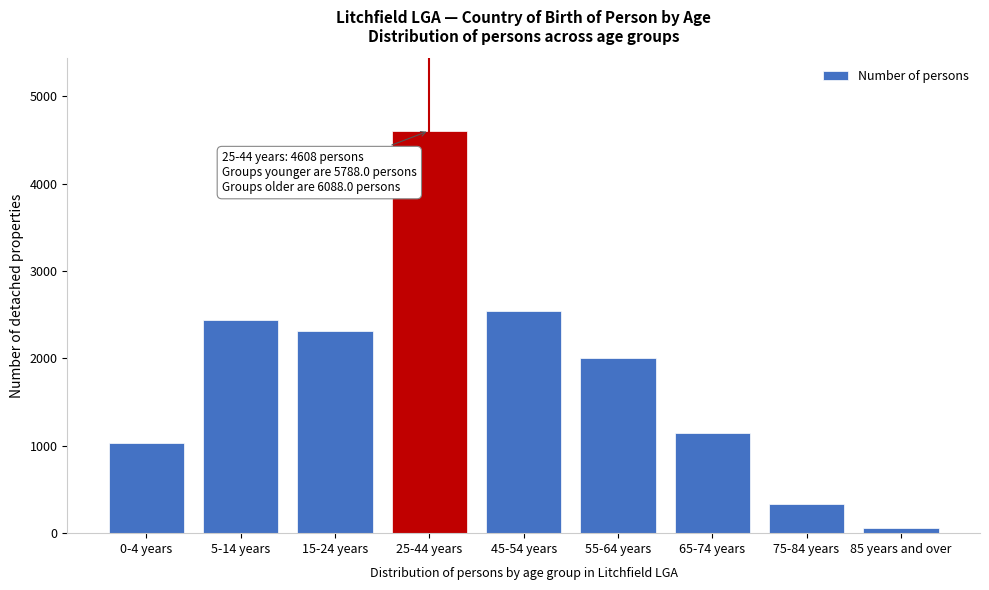

Reading left to right, what are all the values shown in this chart?

0-4 years=1034	5-14 years=2443	15-24 years=2311	25-44 years=4608	45-54 years=2545	55-64 years=2009	65-74 years=1143	75-84 years=337	85 years and over=54